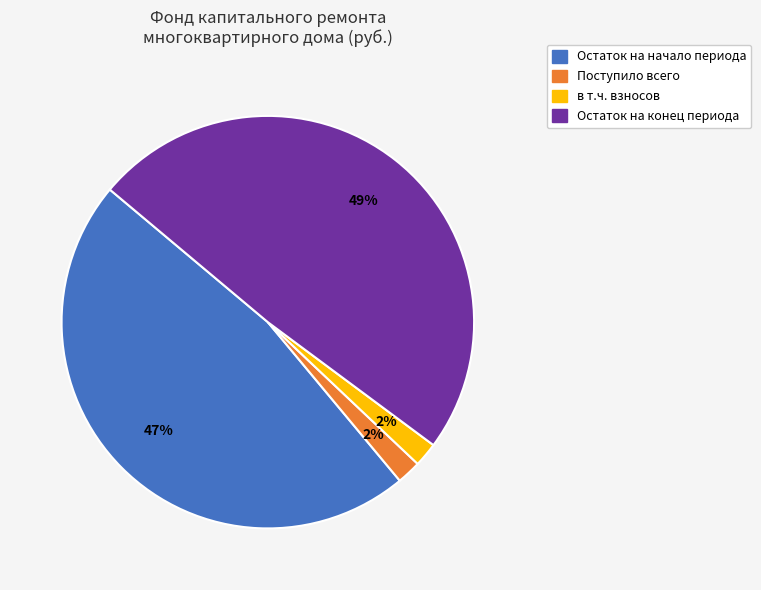

Which slice is the largest?

Остаток на конец периода